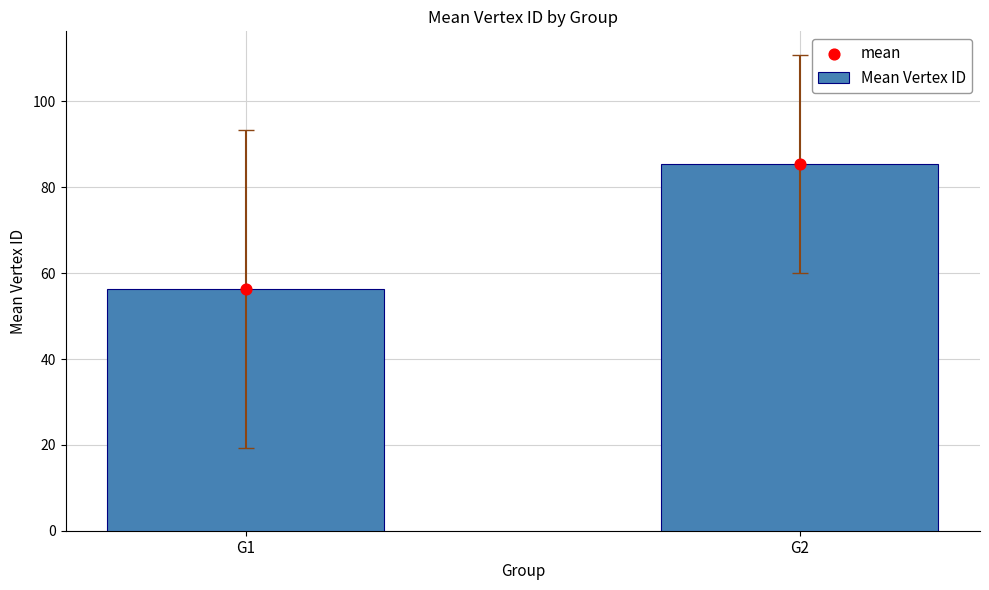

At which category is the sum across all series the highest?

G2